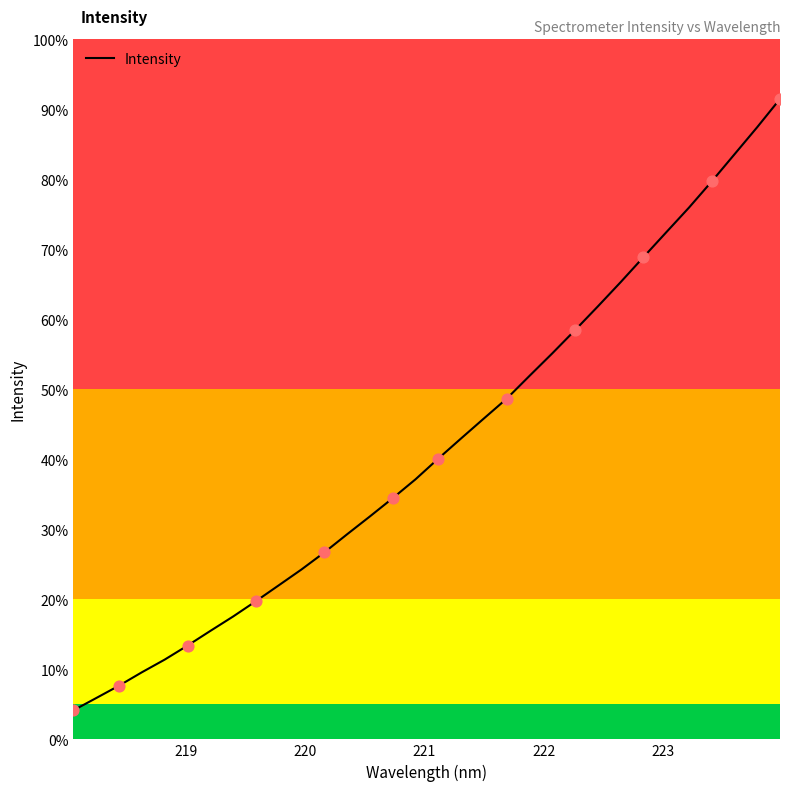

Does the chart have visible grid lines?

No